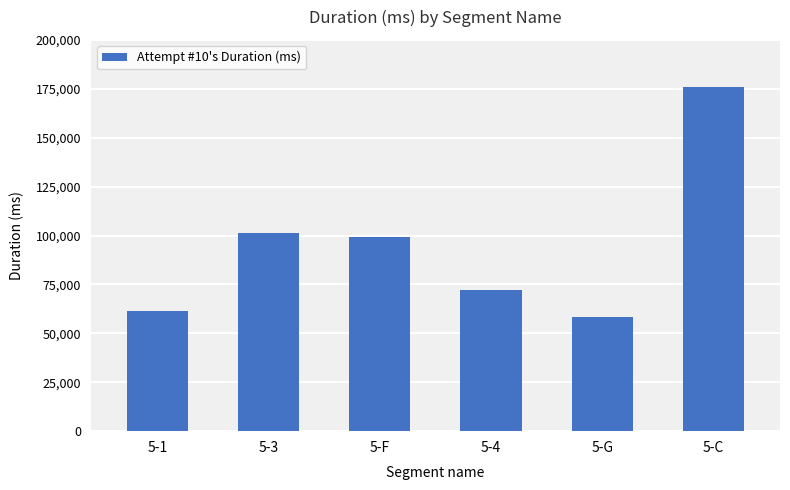

At which label is the value closest to 117202?

5-3